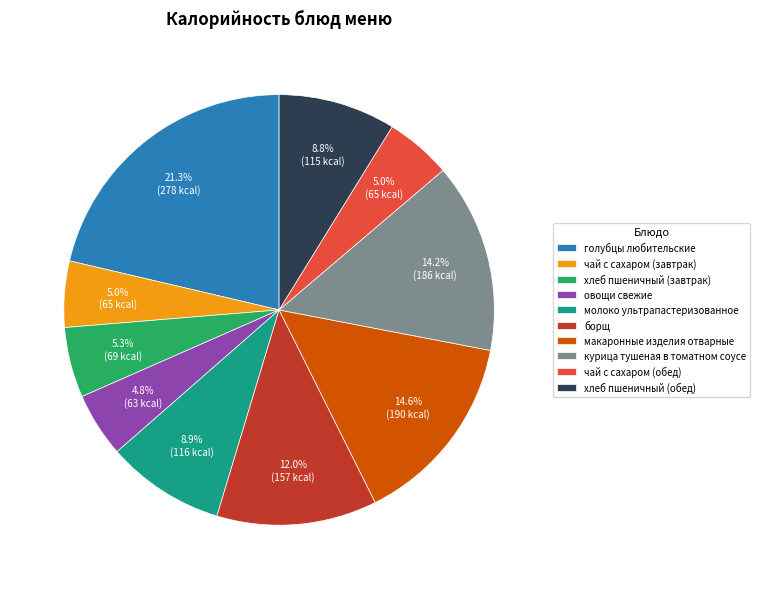

Do борщ and овощи свежие together represent more than half of the pie?

No